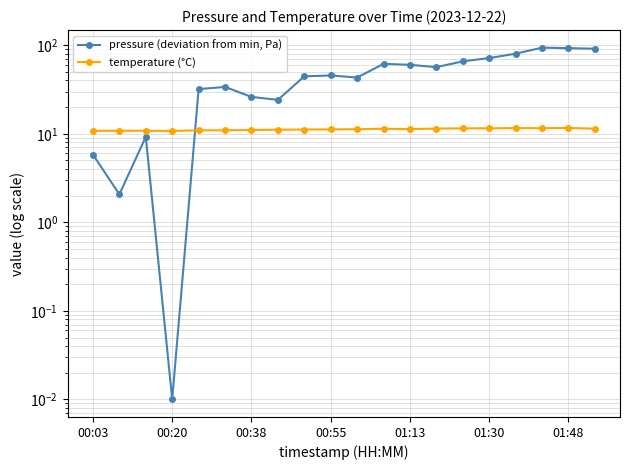

How many lines are shown in the chart?

2